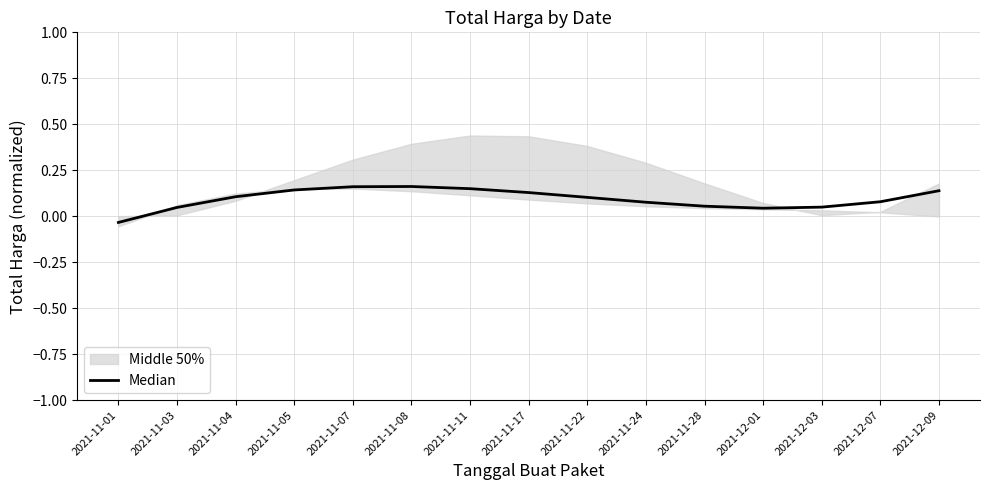

What is the label of the 2nd point from the left?

2021-11-03